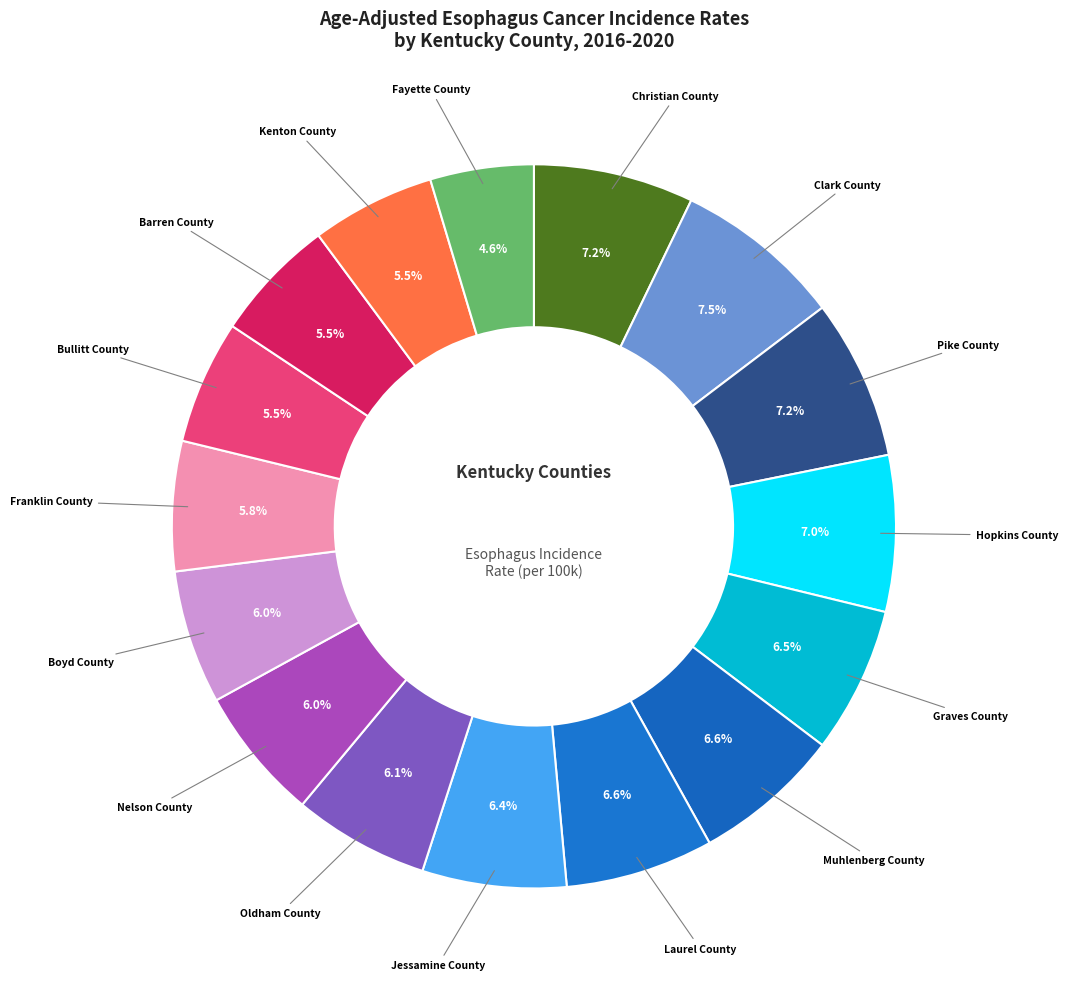

How many slices are in this pie chart?

16